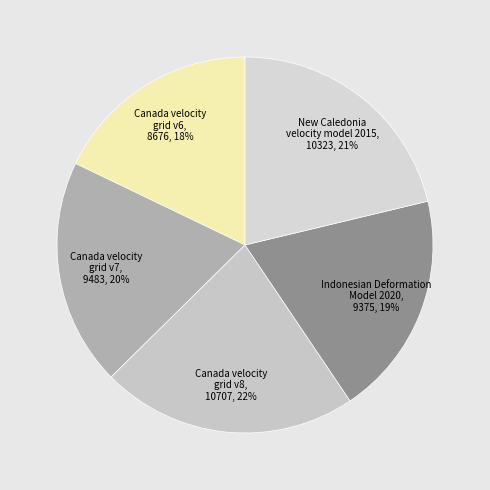

What is the largest slice in the pie chart?

Canada velocity grid v8